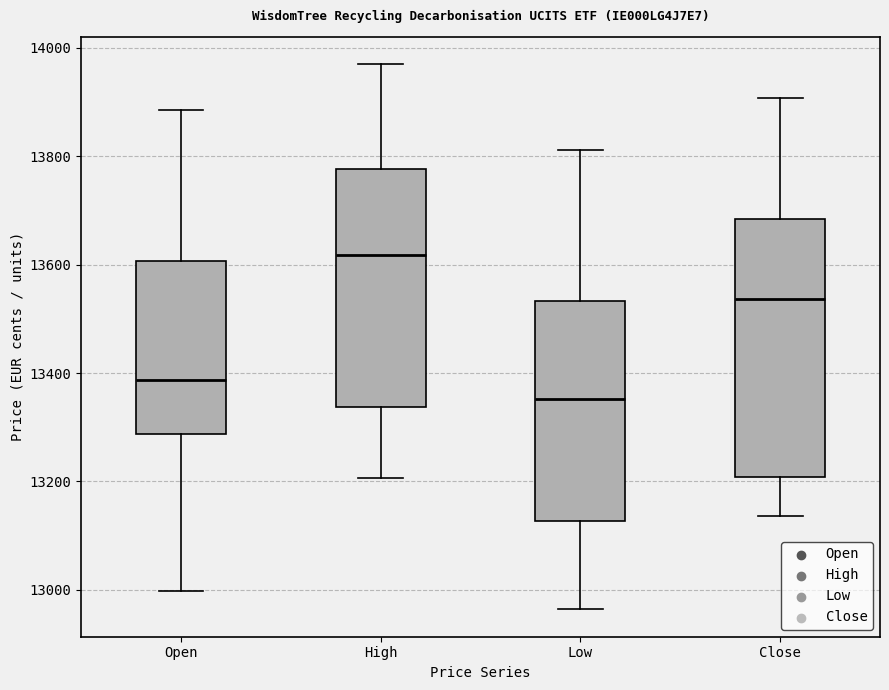

Which box is the tallest, from its lower edge to its upper edge?

Close